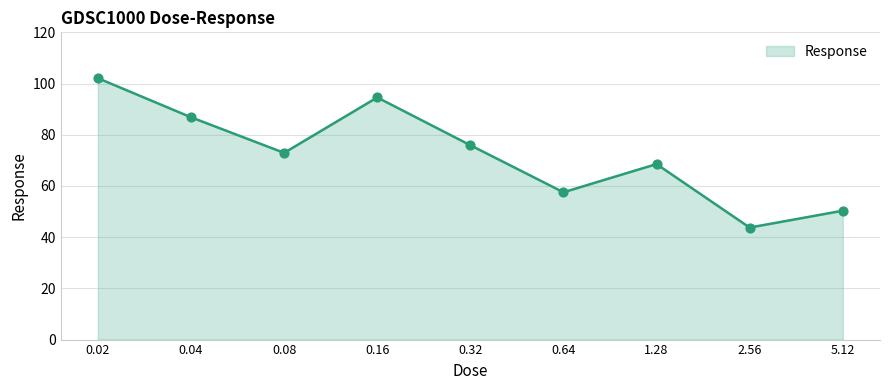

What is the smallest value displayed?

43.8